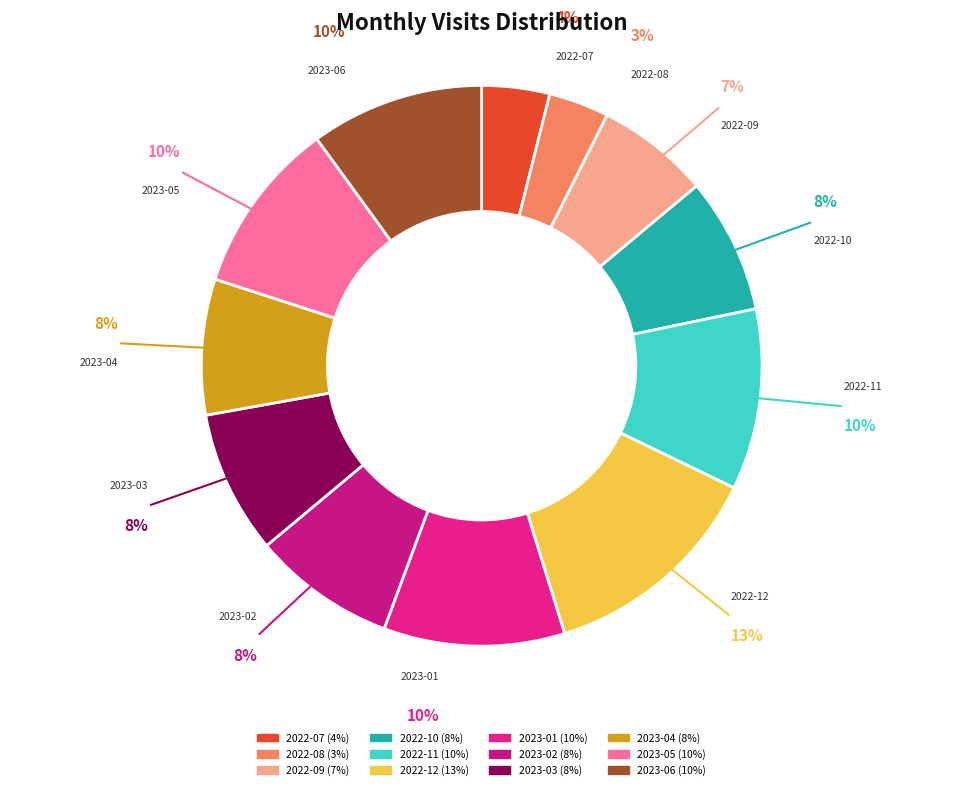

Does 2023-05 represent more than half of the total?

No